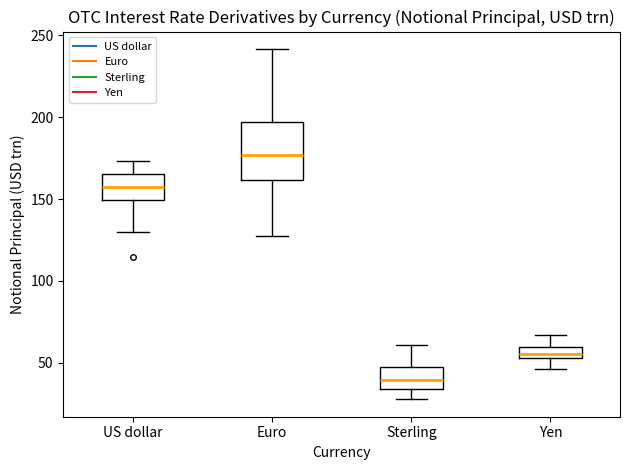

Comparing the boxes themselves (not the whiskers), which one is the tallest?

Euro